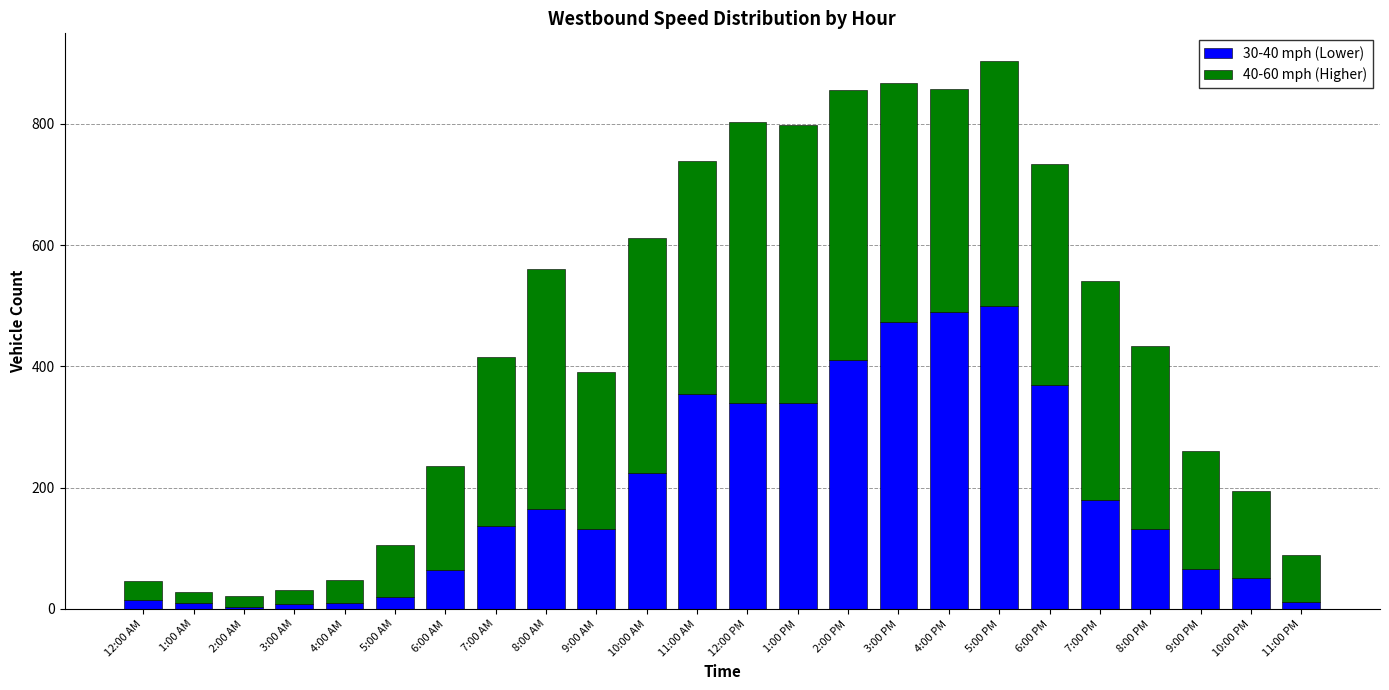

Is it true that 30-40 mph (Lower) equals 12 at 11:00 PM?

True